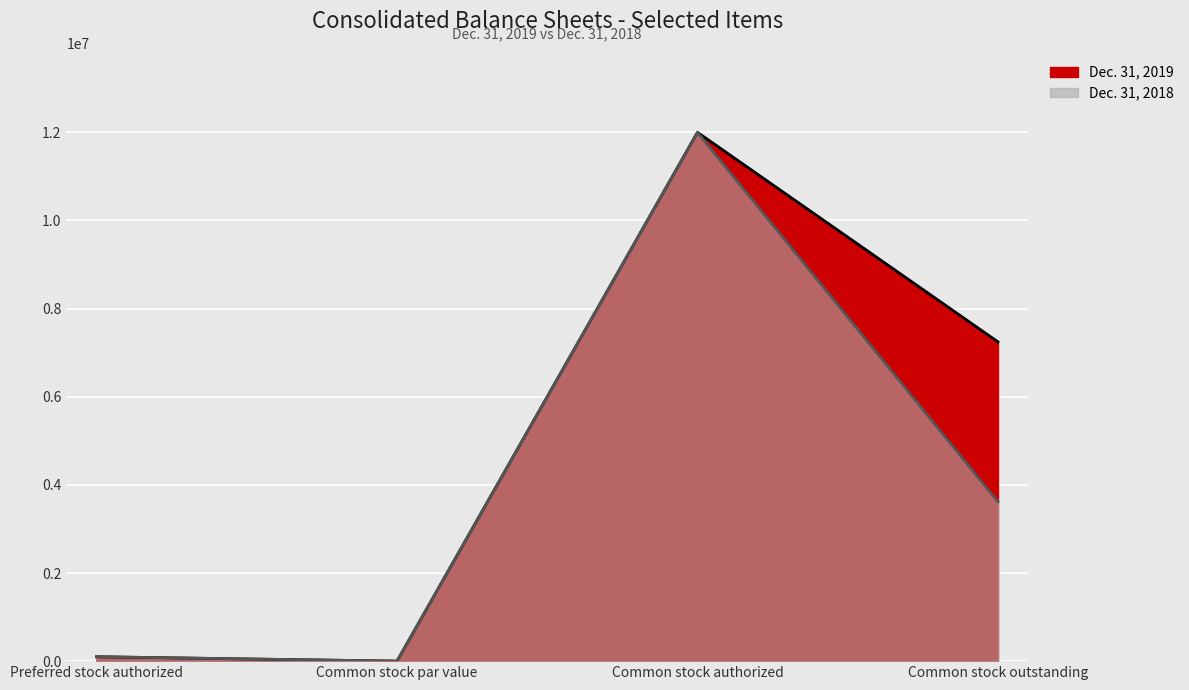

True or false: Dec. 31, 2019 and Dec. 31, 2018 intersect in this chart.

False